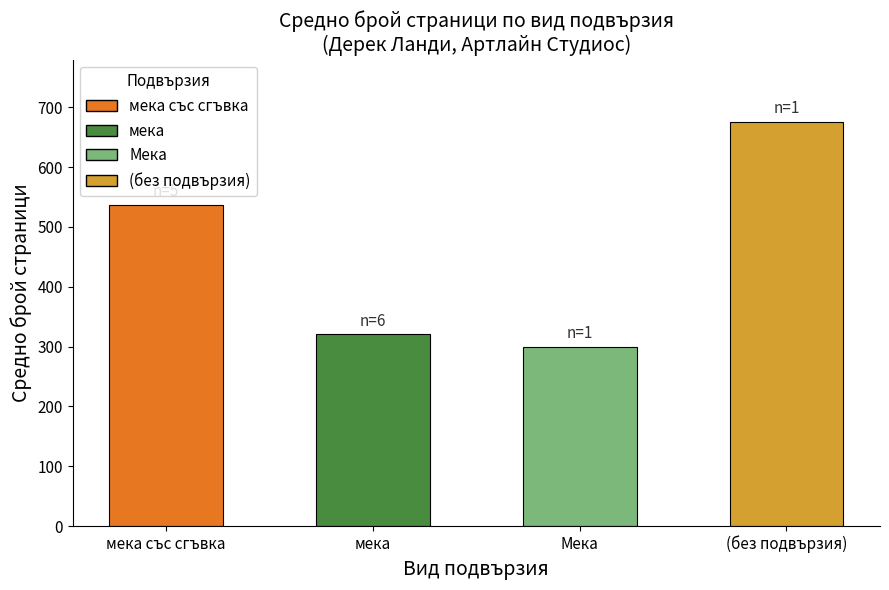

What is the difference between the values at Мека and (без подвързия)?

376.0